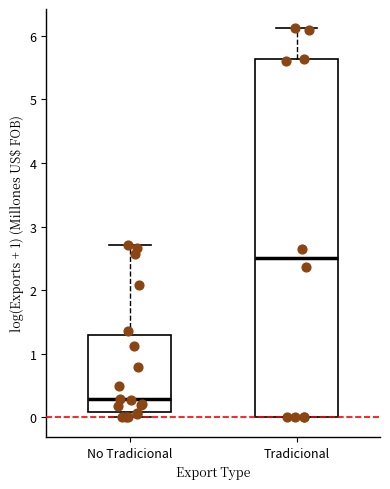

Which box's median line is the highest?

Tradicional